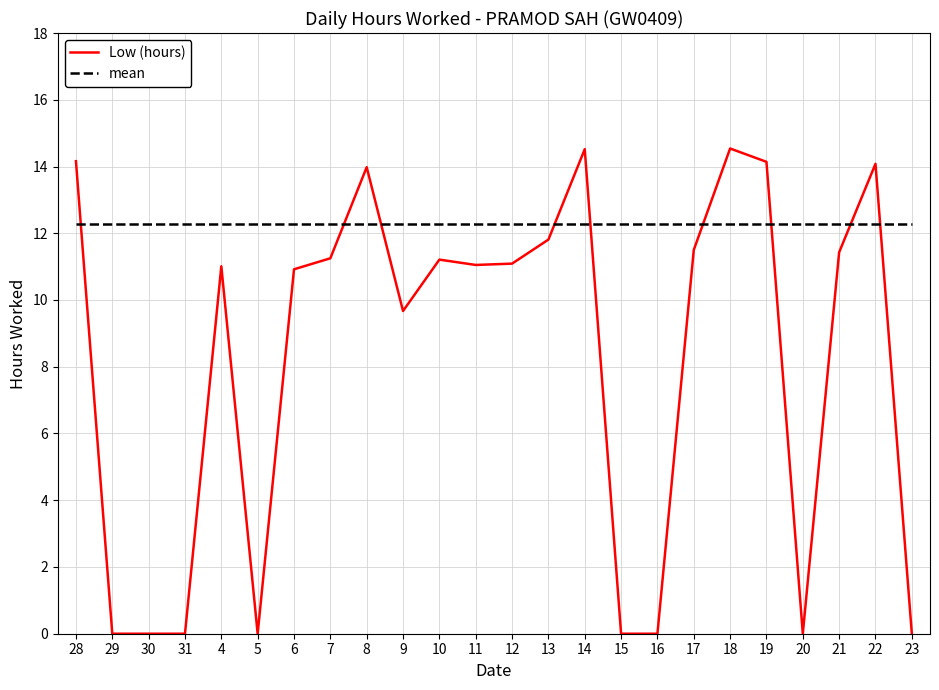

What is the maximum value for mean?

12.3